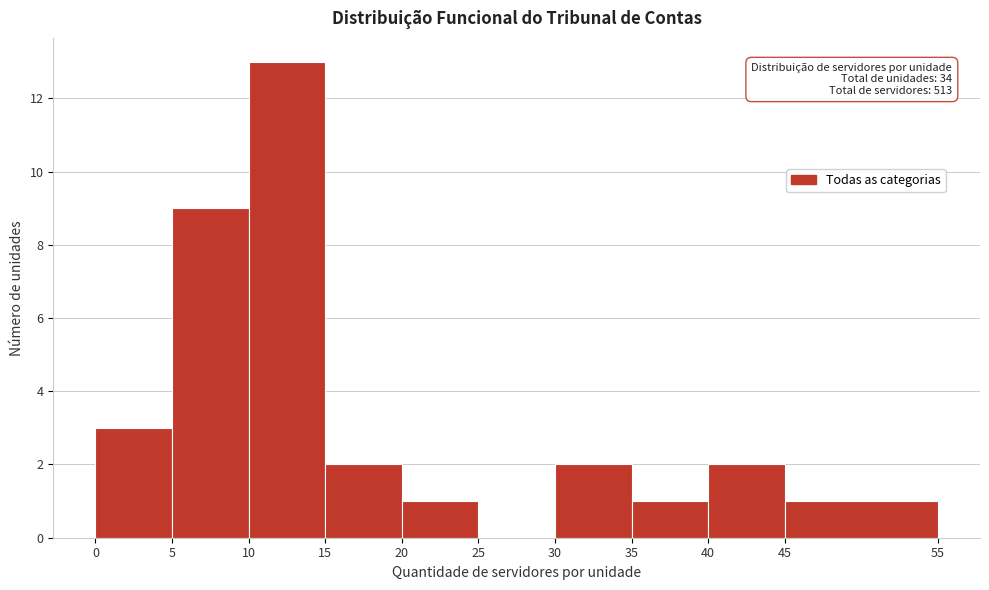

Over which range of the x-axis is the bar tallest?

10 to 15